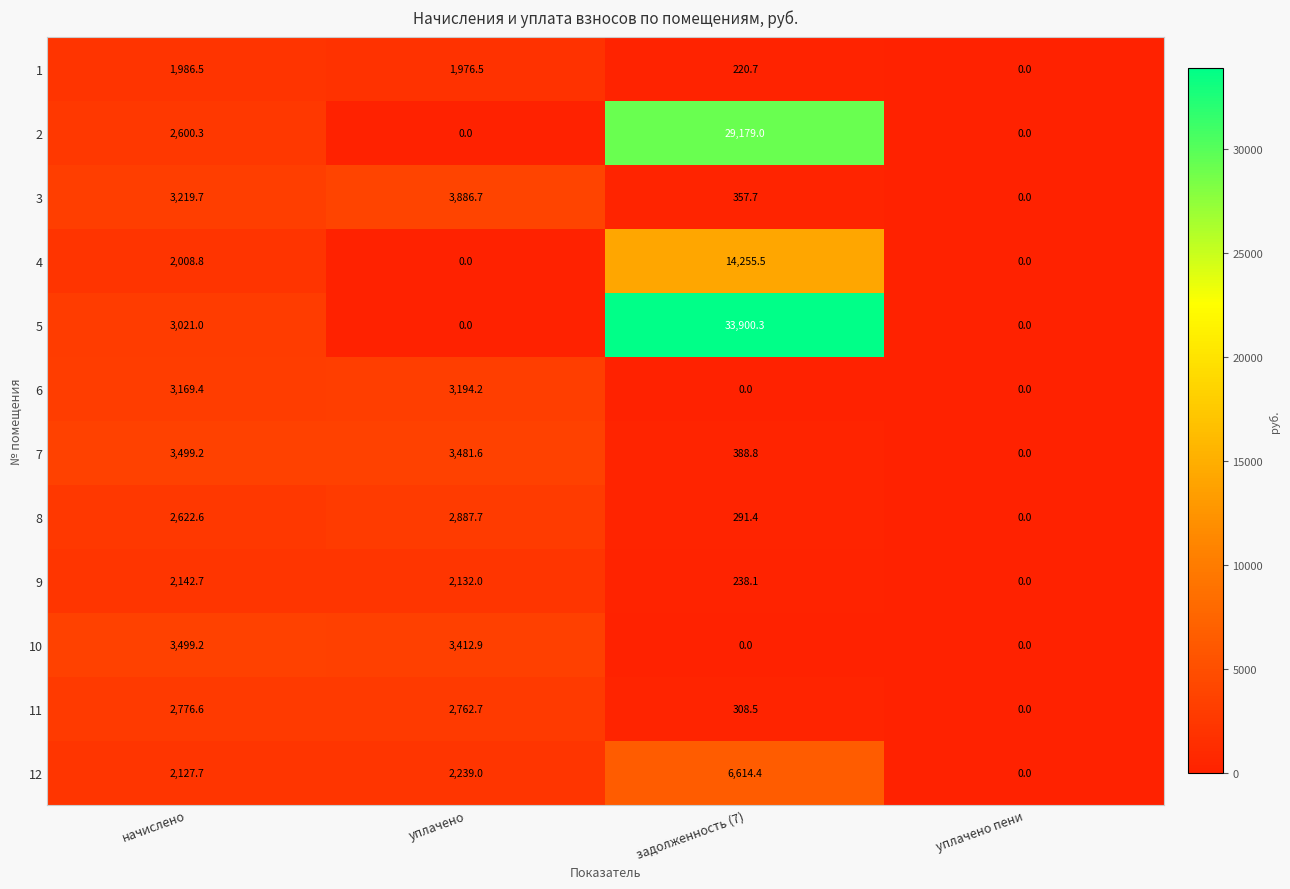

What is the greatest value displayed?

33900.3